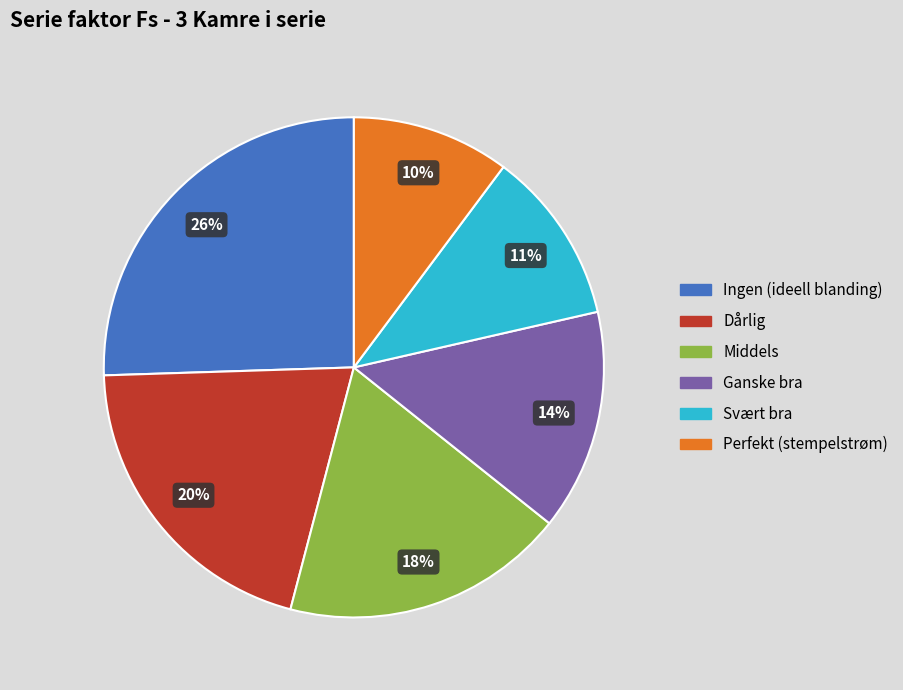

True or false: Dårlig accounts for 31% of the total.

False